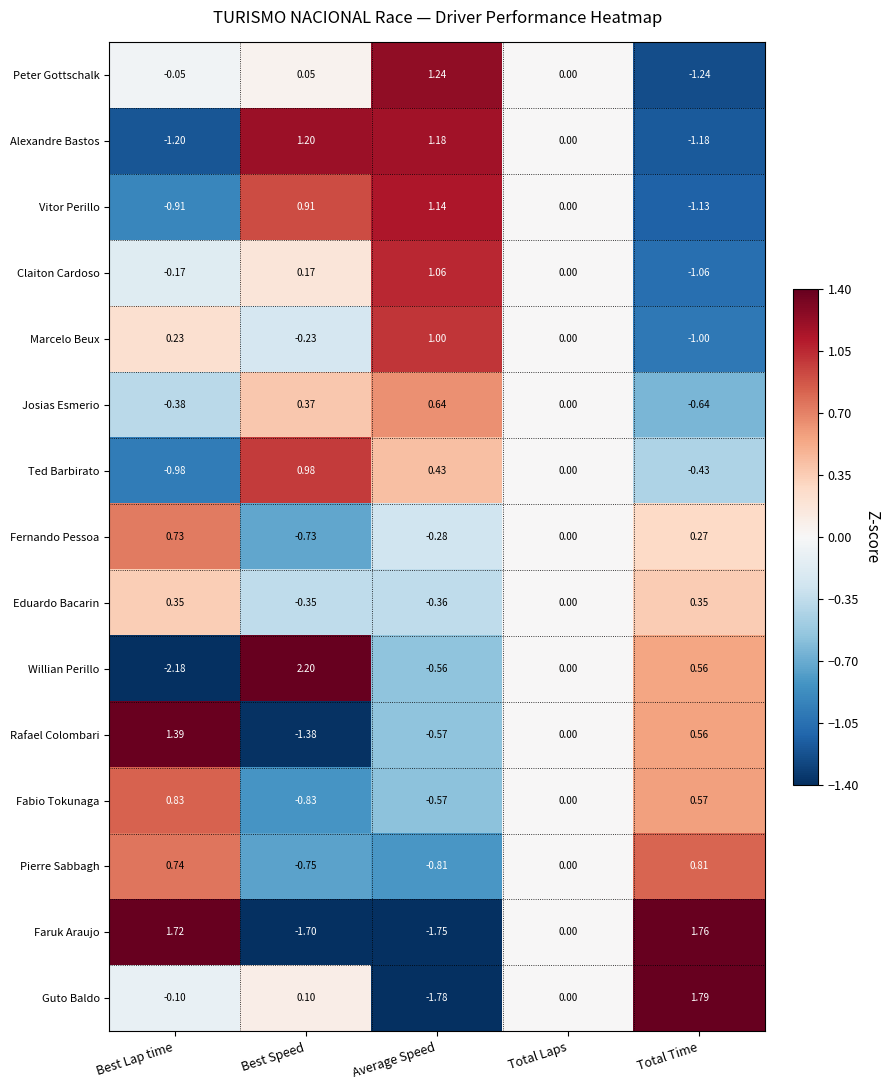

List the labels in order of Fernando Pessoa value, largest first.

Best Lap time, Total Time, Total Laps, Average Speed, Best Speed